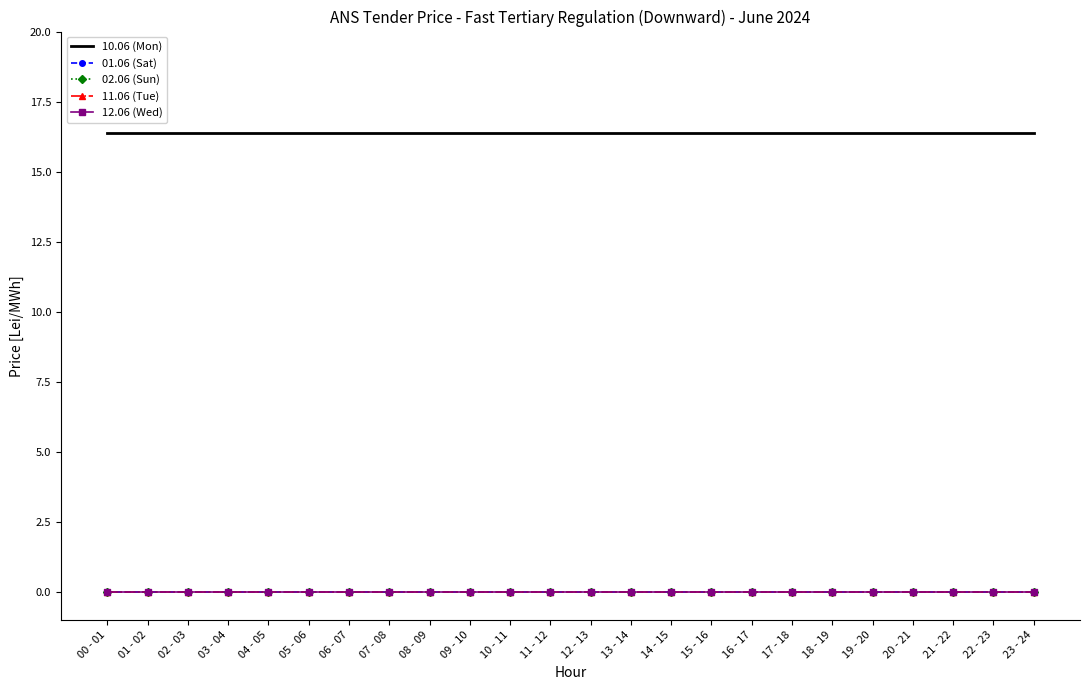

Reading right to left, what are all the values shown in this chart?

10.06 (Mon): 16.4	16.4	16.4	16.4	16.4	16.4	16.4	16.4	16.4	16.4	16.4	16.4	16.4	16.4	16.4	16.4	16.4	16.4	16.4	16.4	16.4	16.4	16.4	16.4
01.06 (Sat): 0.0	0.0	0.0	0.0	0.0	0.0	0.0	0.0	0.0	0.0	0.0	0.0	0.0	0.0	0.0	0.0	0.0	0.0	0.0	0.0	0.0	0.0	0.0	0.0
02.06 (Sun): 0.0	0.0	0.0	0.0	0.0	0.0	0.0	0.0	0.0	0.0	0.0	0.0	0.0	0.0	0.0	0.0	0.0	0.0	0.0	0.0	0.0	0.0	0.0	0.0
11.06 (Tue): 0.0	0.0	0.0	0.0	0.0	0.0	0.0	0.0	0.0	0.0	0.0	0.0	0.0	0.0	0.0	0.0	0.0	0.0	0.0	0.0	0.0	0.0	0.0	0.0
12.06 (Wed): 0.0	0.0	0.0	0.0	0.0	0.0	0.0	0.0	0.0	0.0	0.0	0.0	0.0	0.0	0.0	0.0	0.0	0.0	0.0	0.0	0.0	0.0	0.0	0.0